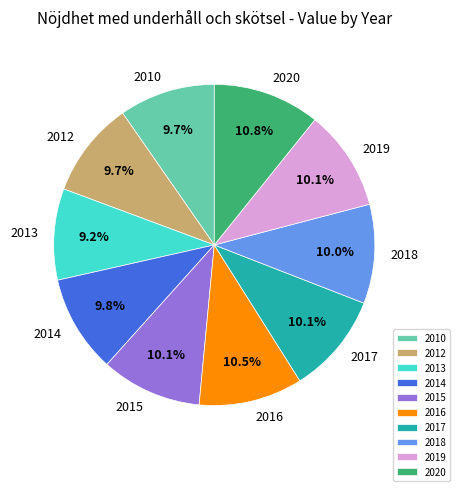

Is it true that 2019 is 10% of the pie?

True